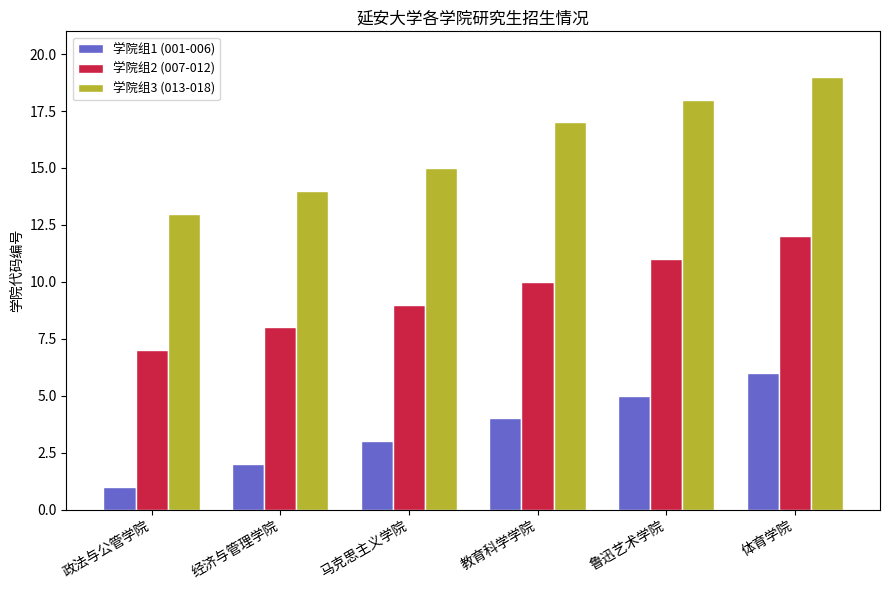

The value of 学院组3 (013-018) at 鲁迅艺术学院 is 32. True or false?

False